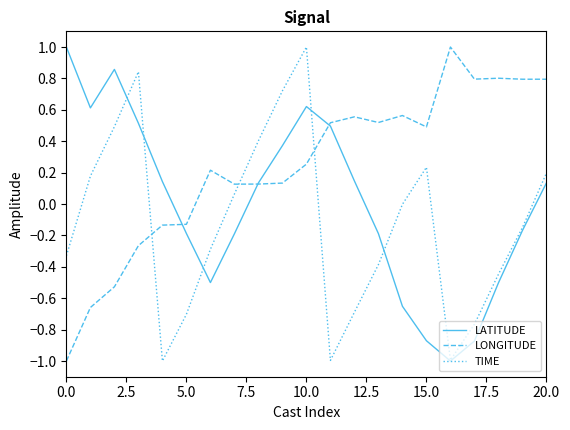

What is the smallest value displayed?

-1.0